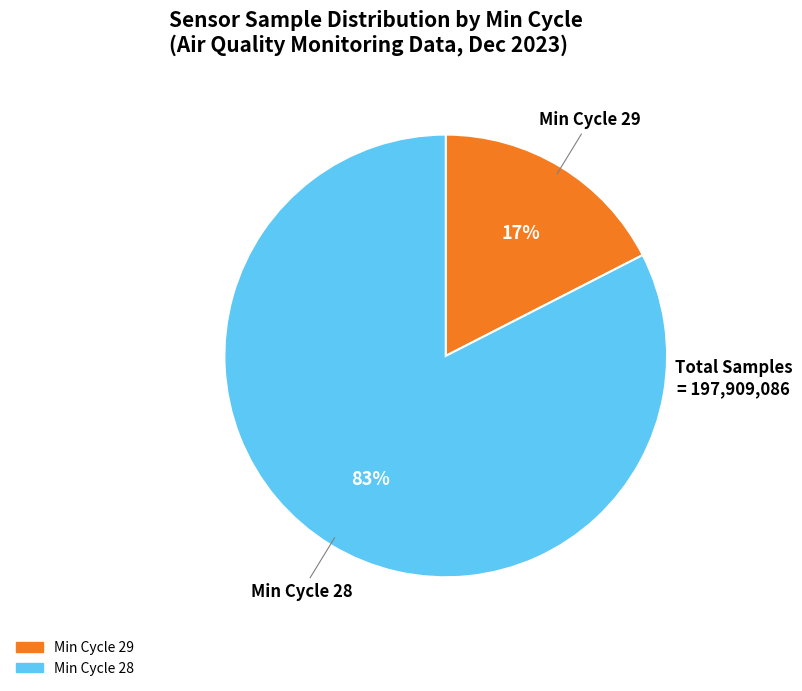

Is there any slice that represents more than half of the pie?

Yes